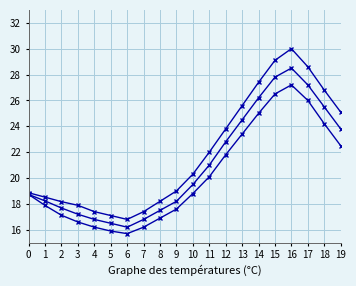

Is this an area chart (filled region under the line)?

No